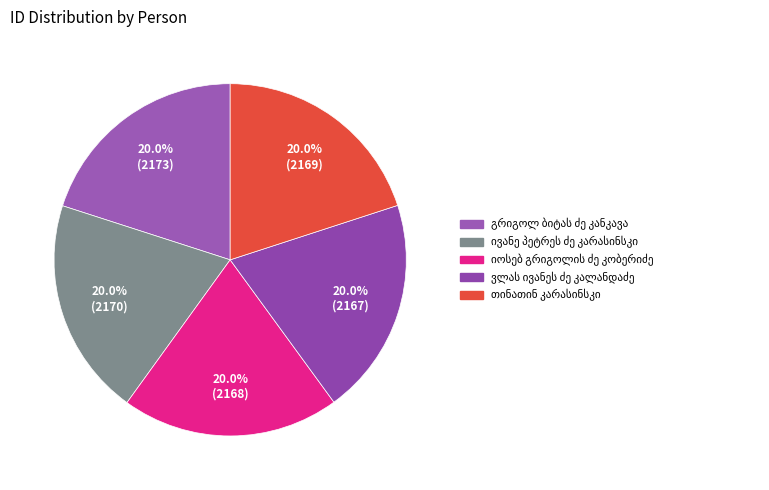

How many segments does this pie chart have?

5